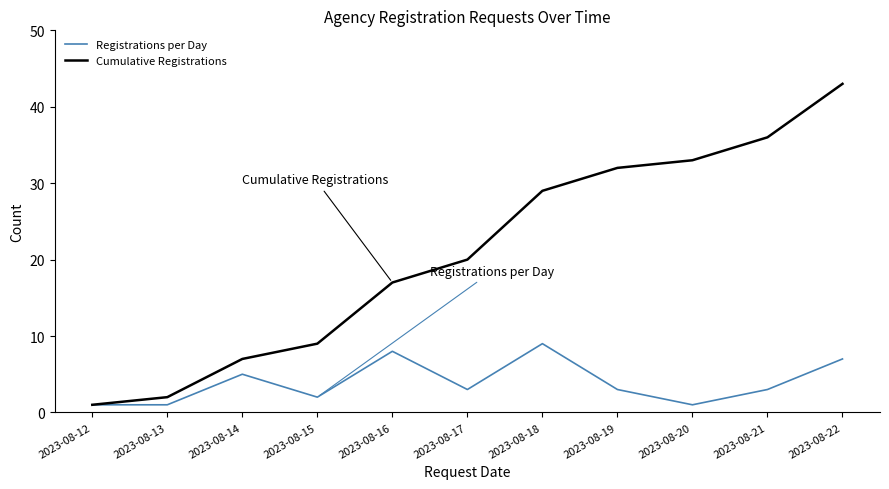

What is the difference between the Cumulative Registrations values at 2023-08-14 and 2023-08-12?

6.0